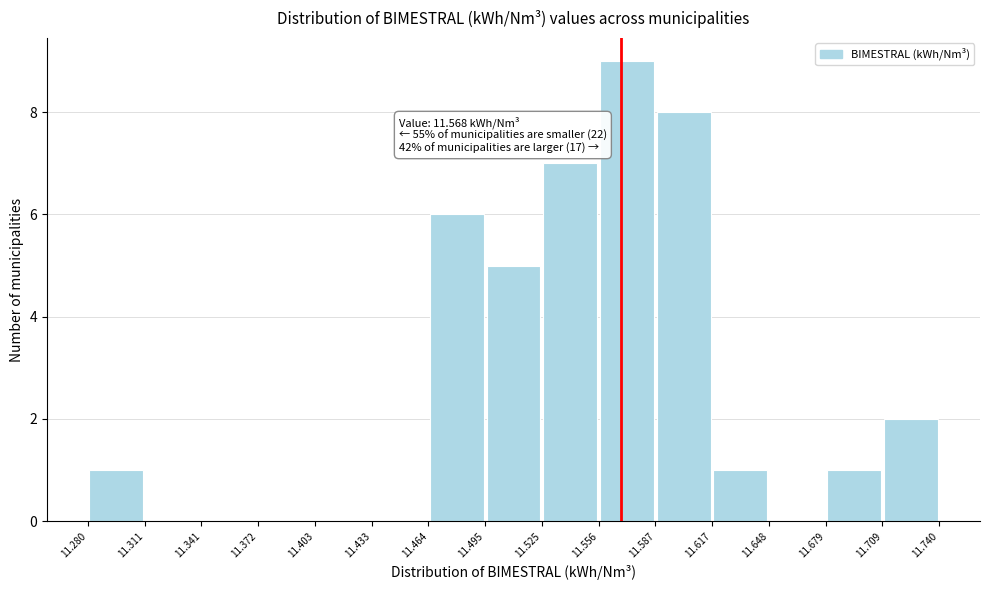

Which range on the x-axis has the tallest bar?

11.556 to 11.587